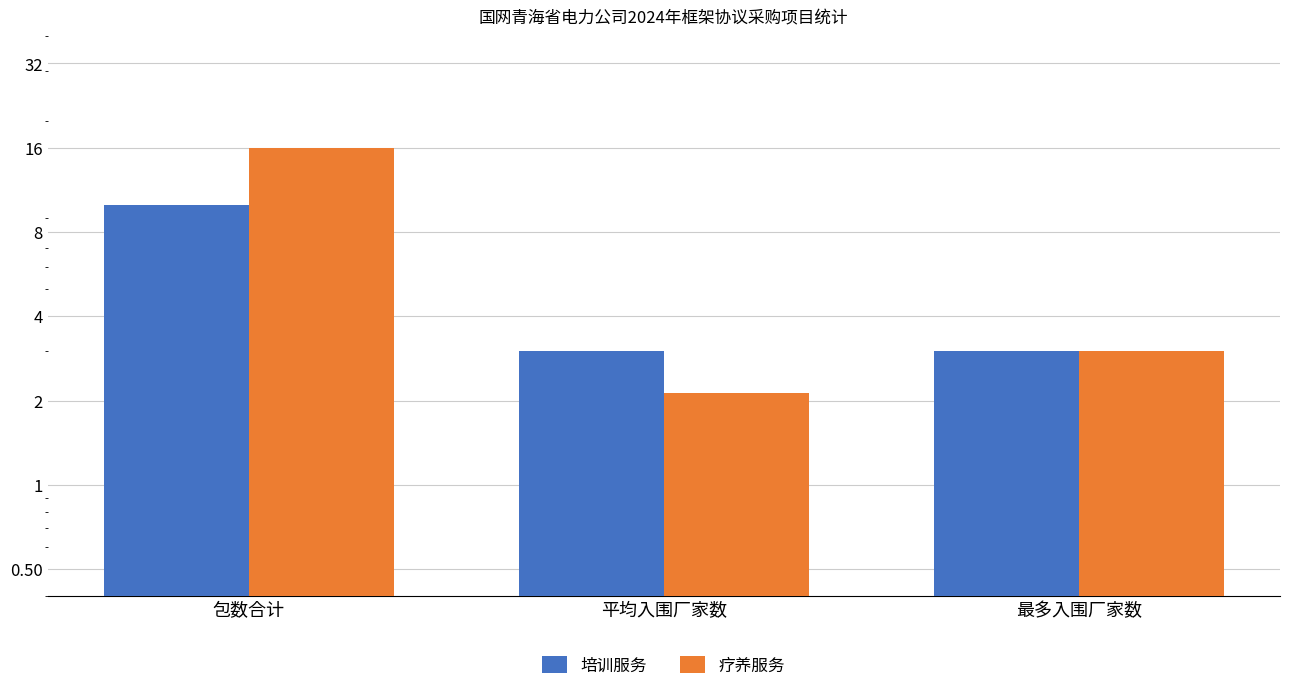

Where is 培训服务 nearest to the value 6?

平均入围厂家数